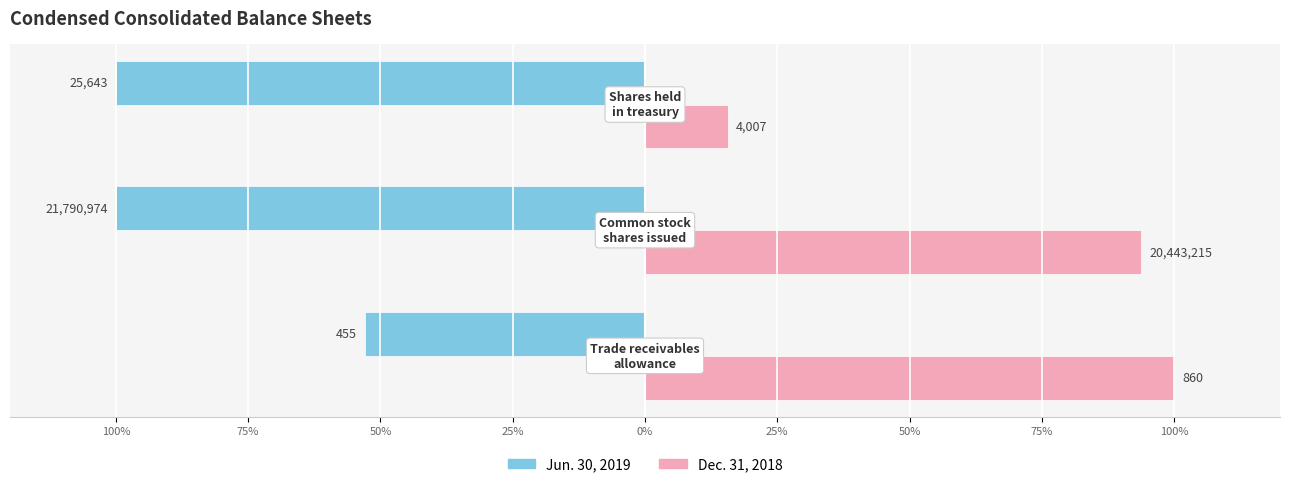

What are all the series names shown in the legend?

Jun. 30, 2019, Dec. 31, 2018